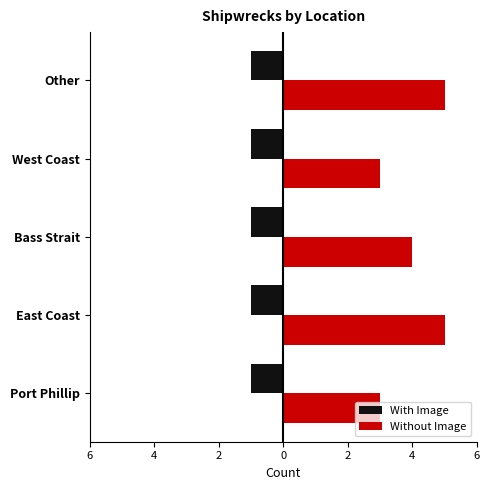

At how many categories does at least one series exceed 3?

3